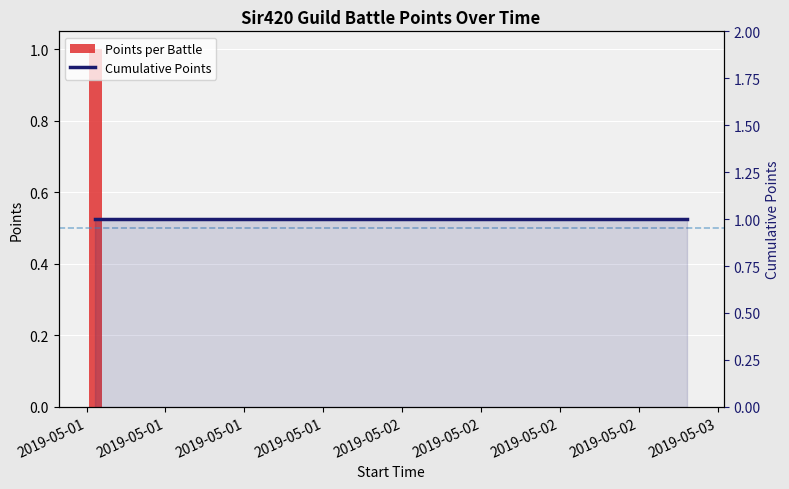

Is the value of Cumulative Points at 2019-05-01 greater than the value of Points per Battle at 2019-05-01?

No